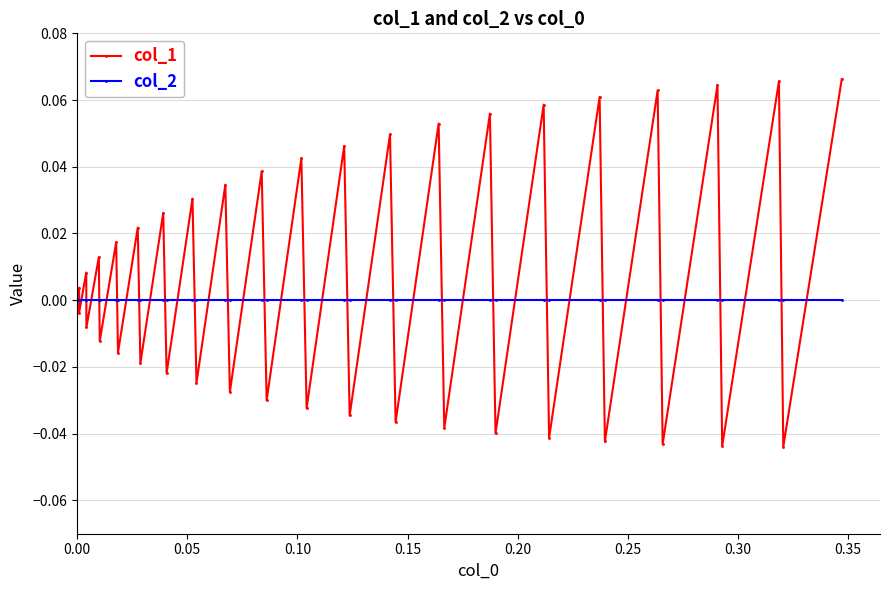

Which series has the largest total across all categories?

col_1